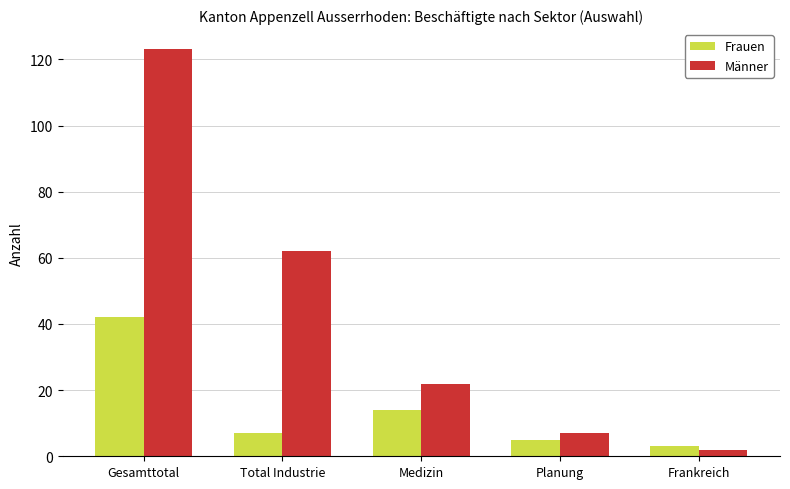

Where does the Frauen series first go above 7?

Gesamttotal